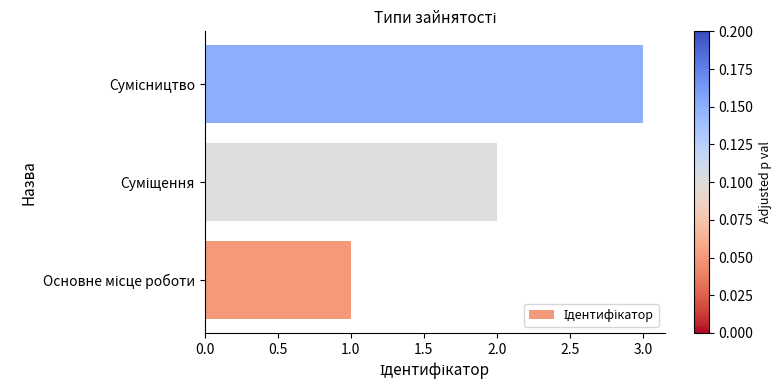

What is the maximum value shown in the chart?

3